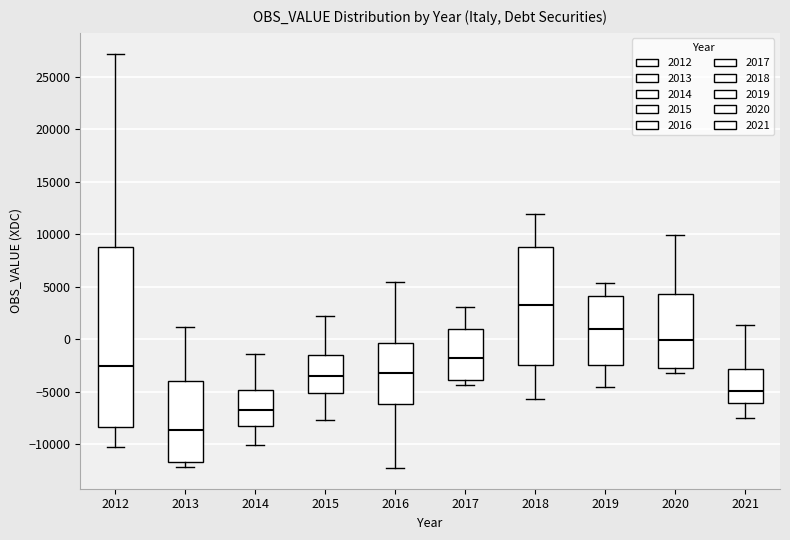

Which box is the tallest, from its lower edge to its upper edge?

2012